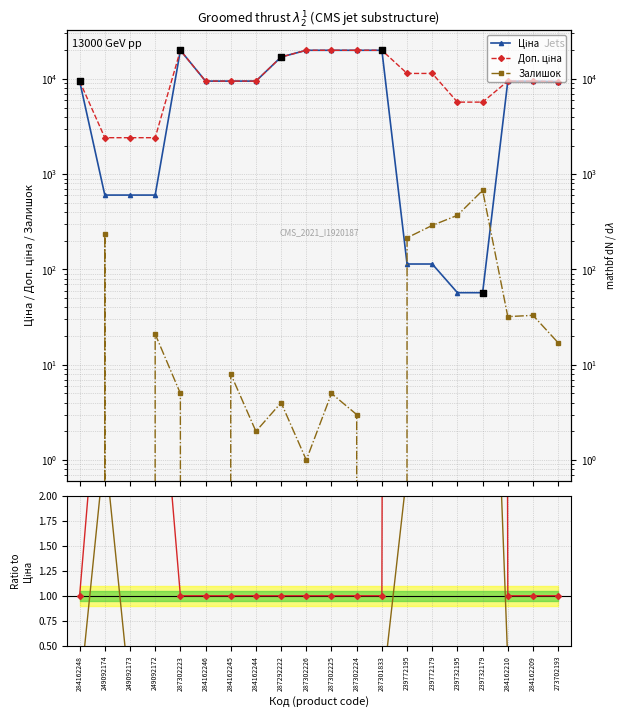

Which series has the largest total across all categories?

Доп. ціна